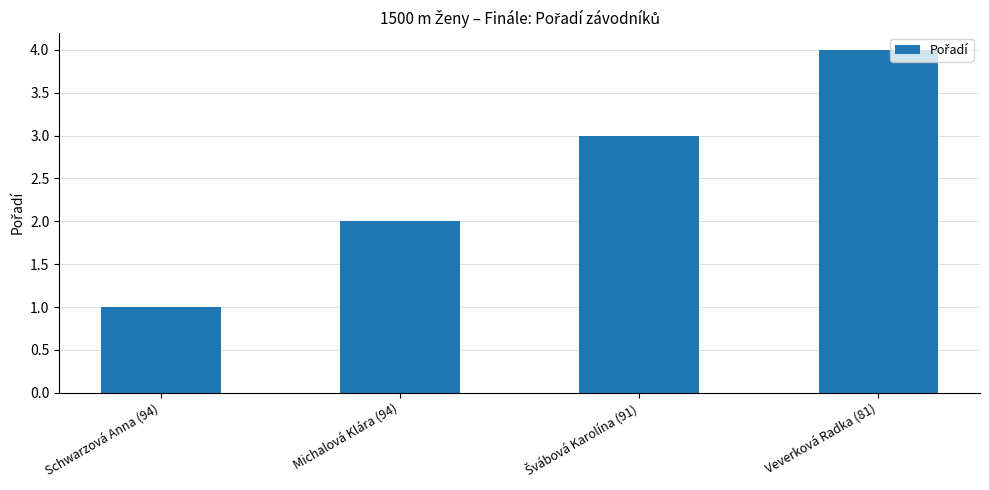

What position from the left is Michalová Klára (94)?

2